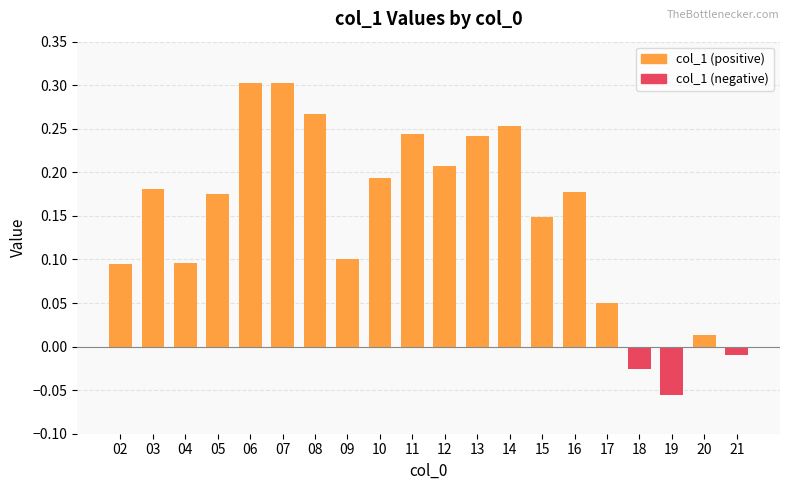

How many bars are there in total?

20